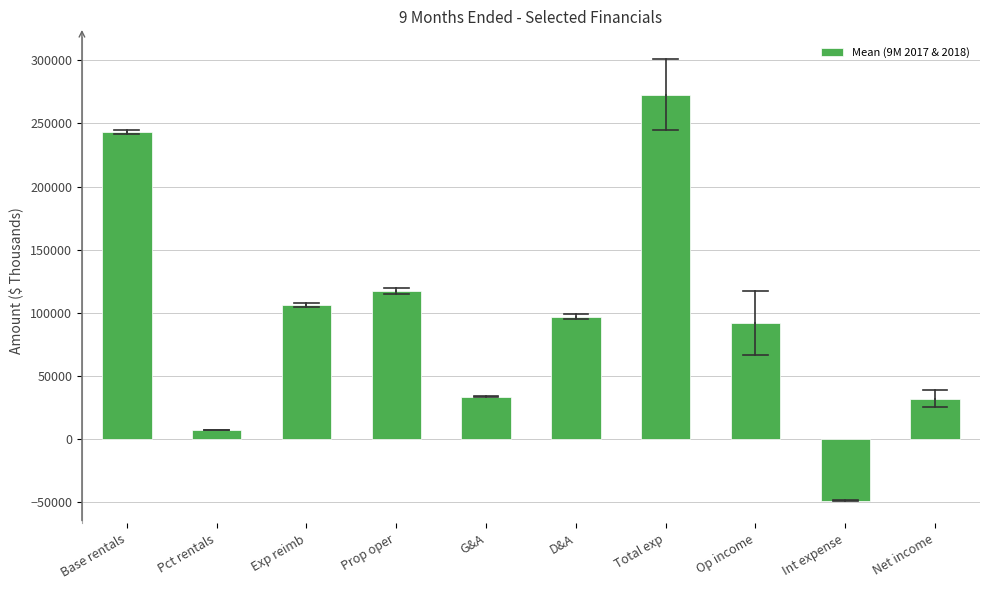

Reading left to right, list all the values displayed in this chart.

Base rentals=243124.0	Pct rentals=6732.0	Exp reimb=106338.5	Prop oper=117445.5	G&A=33353.5	D&A=96921.0	Total exp=272853.5	Op income=91761.0	Int expense=-48922.0	Net income=31685.5